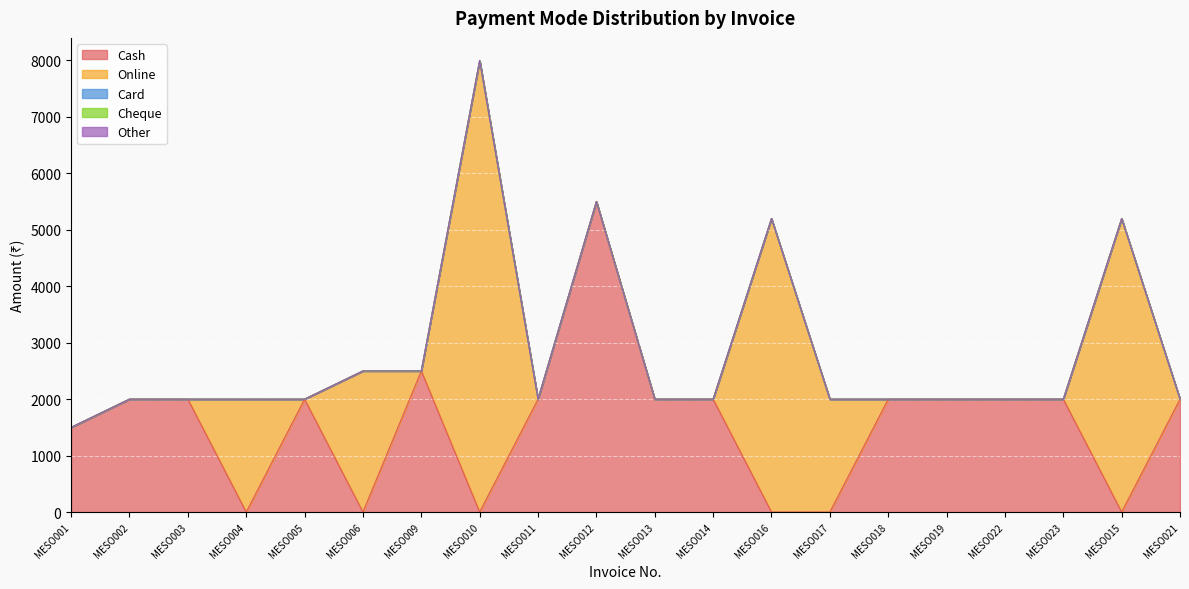

What is the label of the 9th point from the right?

MESO014